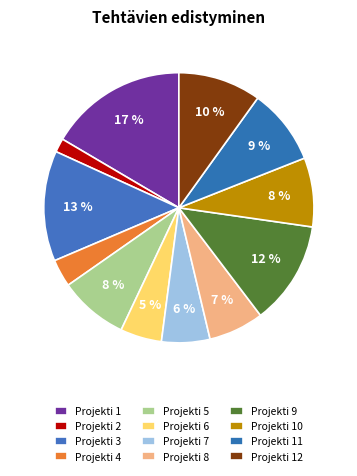

Count the number of slices in the pie.

12